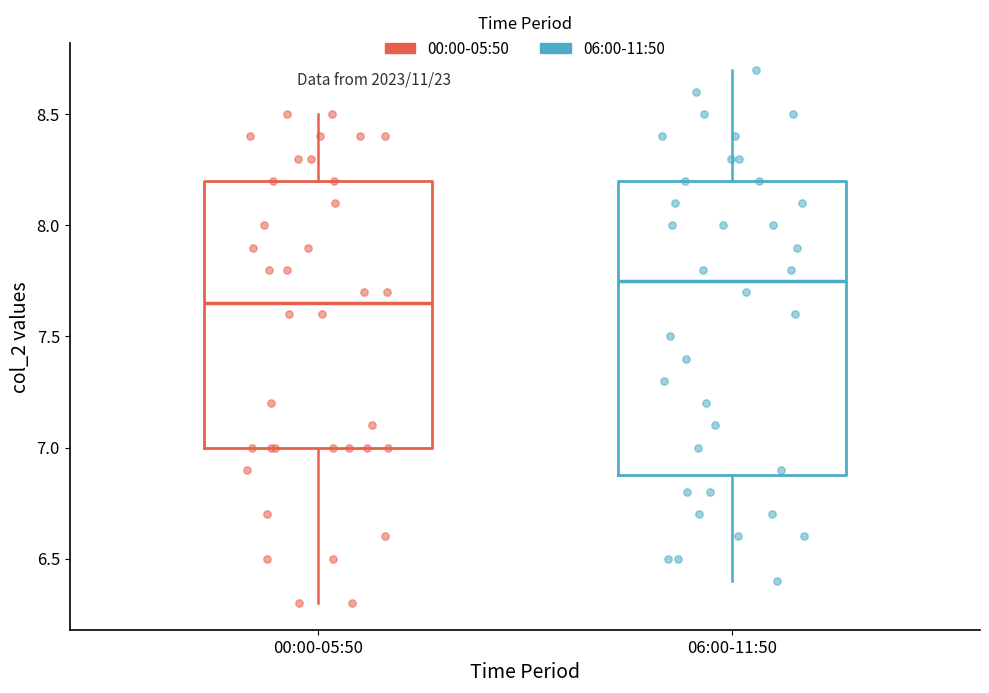

Reading left to right, transcribe this box plot: for each box, give where its median line is, the range the box spans, and where its two whiskers end, as read against the y-axis. The values are not printed on the chart, so give them approximately, as read against the axis.

00:00-05:50: median 7.65, box 7.00 to 8.20, whiskers 6.30 to 8.50
06:00-11:50: median 7.75, box 6.90 to 8.20, whiskers 6.40 to 8.70